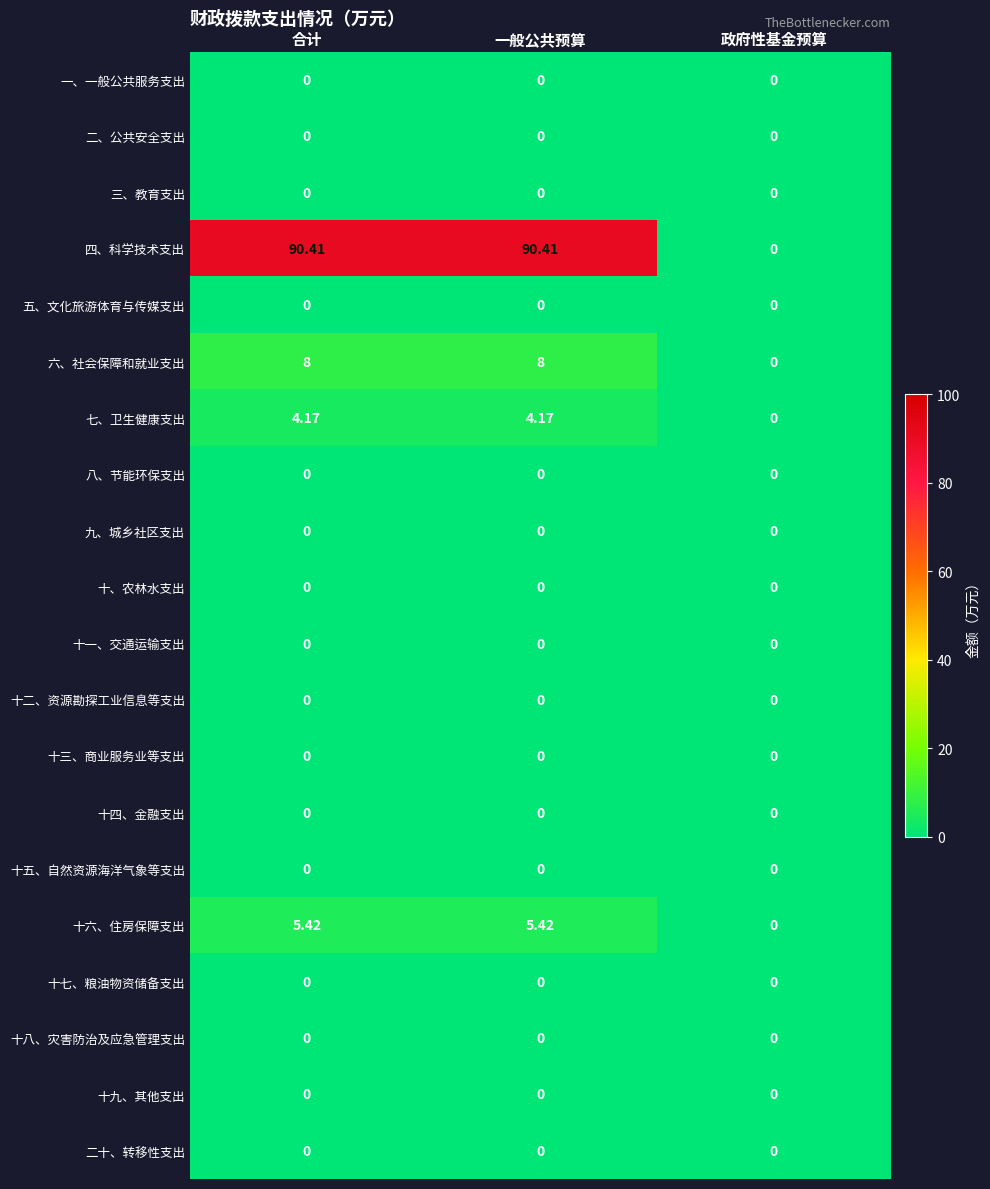

Which series has the largest total across all categories?

四、科学技术支出